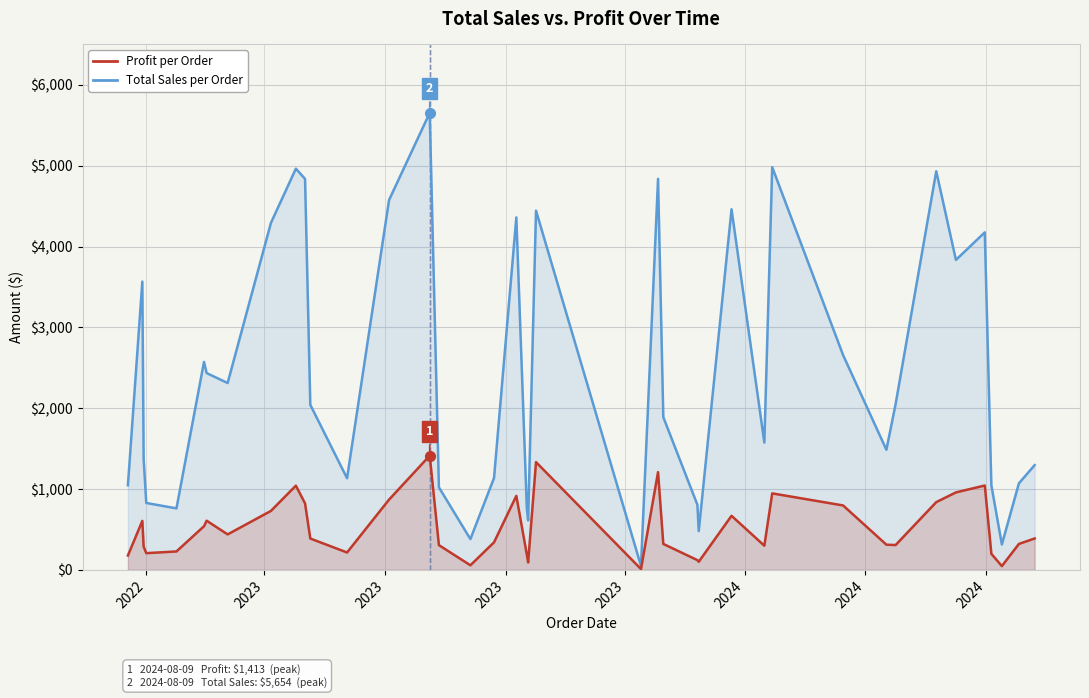

True or false: Total Sales per Order has more than 0 interior local peaks.

True